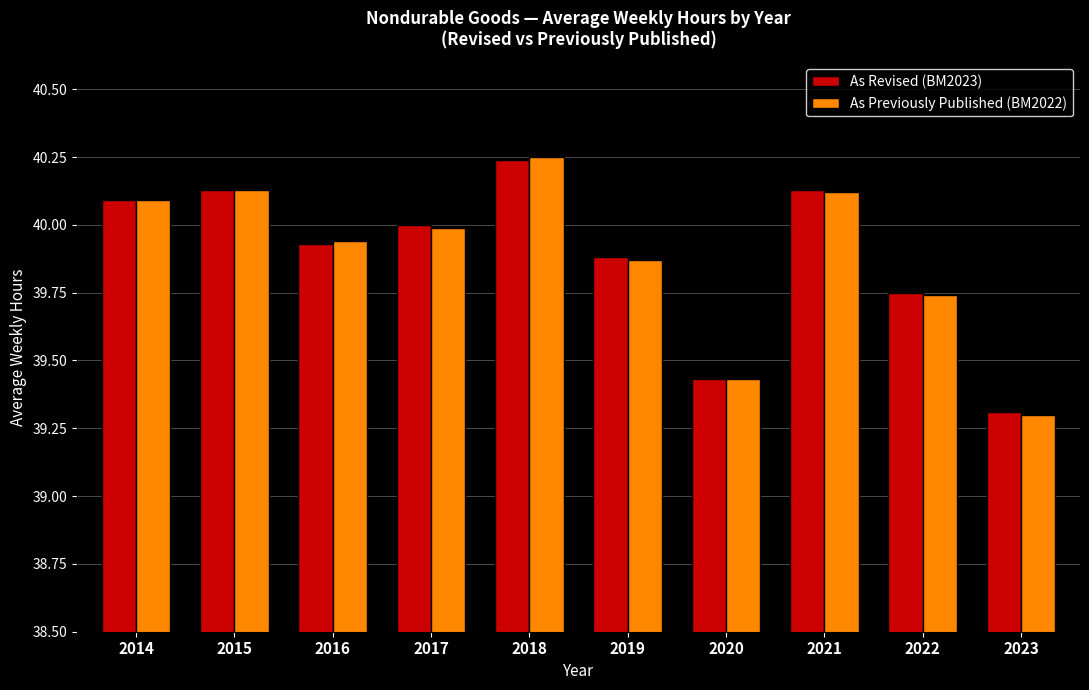

At which label does As Revised (BM2023) first exceed 40?

2014